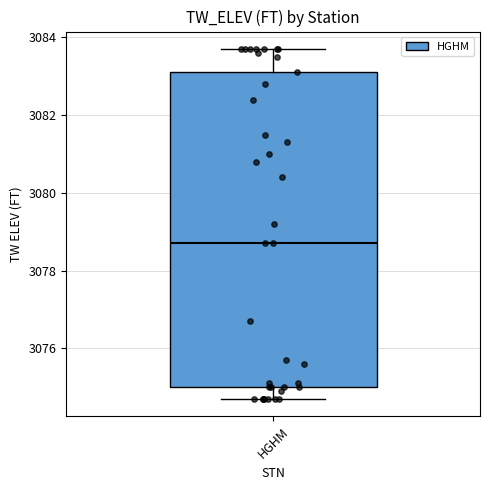

Where does the upper whisker of the box for HGHM end on the y-axis? The values are not printed on the chart, so give them approximately, as read against the axis.

3083.8